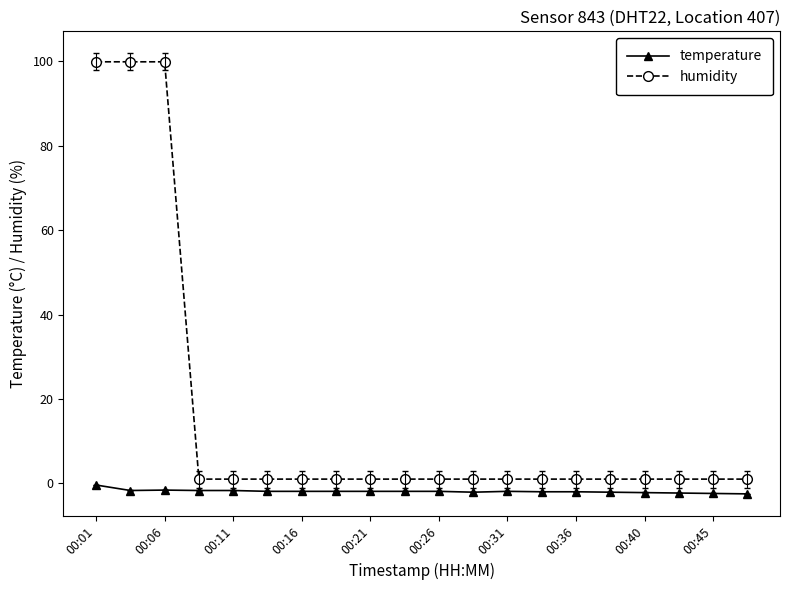

Which series has the widest spread of values?

humidity